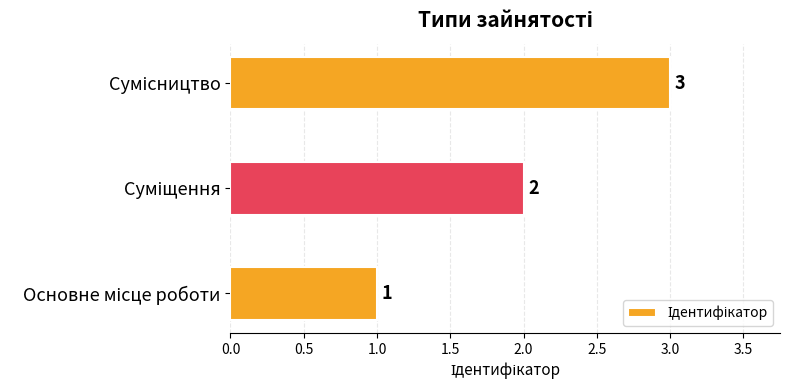

What is the difference between the maximum and minimum values?

2